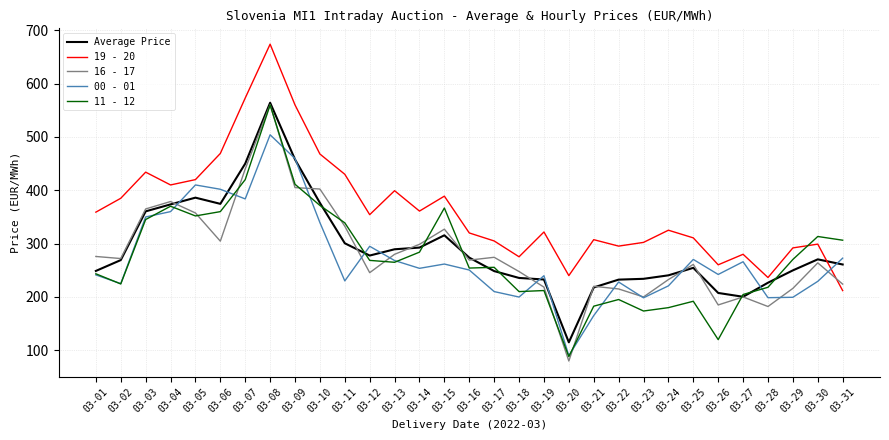

How many interior local valleys does the 00 - 01 series have?

9